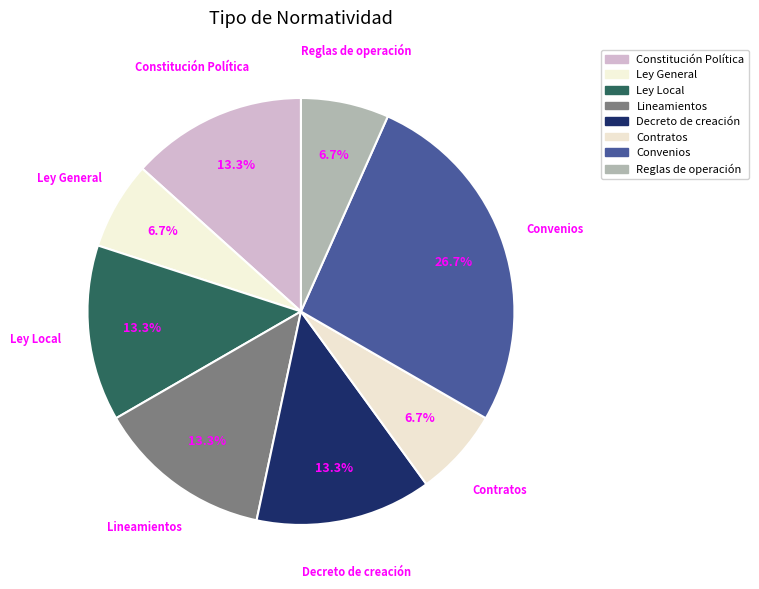

What is the largest slice in the pie chart?

Convenios